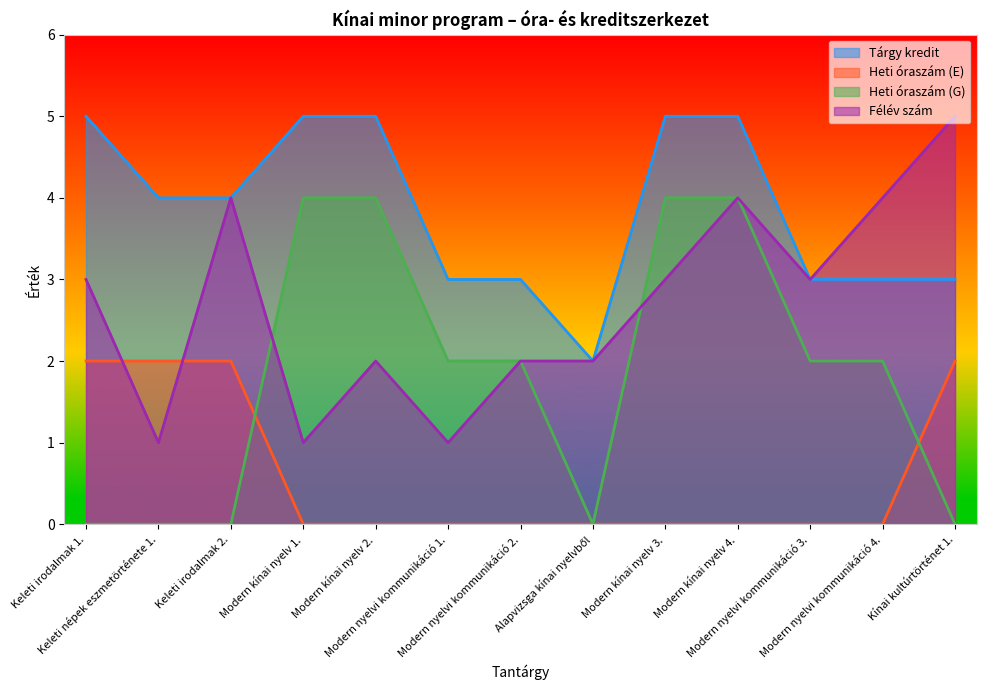

The Tárgy kredit series shows 1 at Alapvizsga kínai nyelvből. True or false?

False